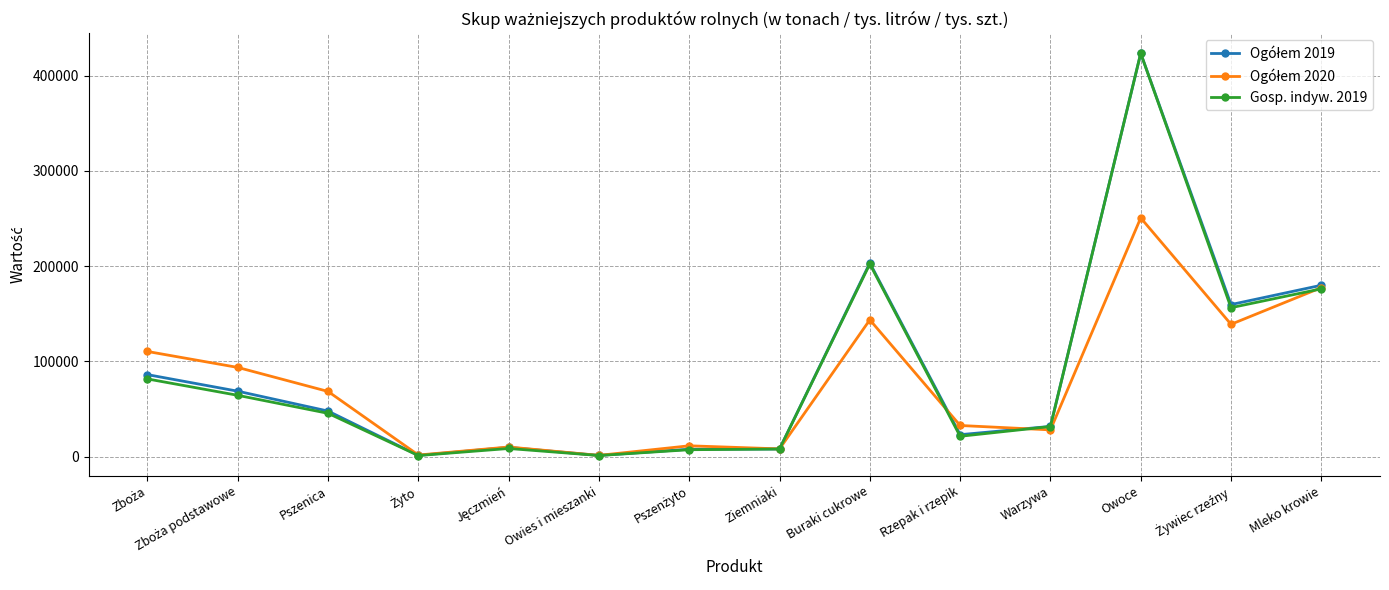

How many series are shown in this chart?

3